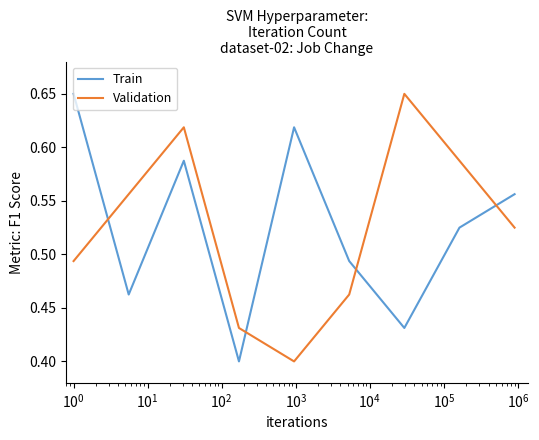

How many intersections are there between Validation and Train?

4